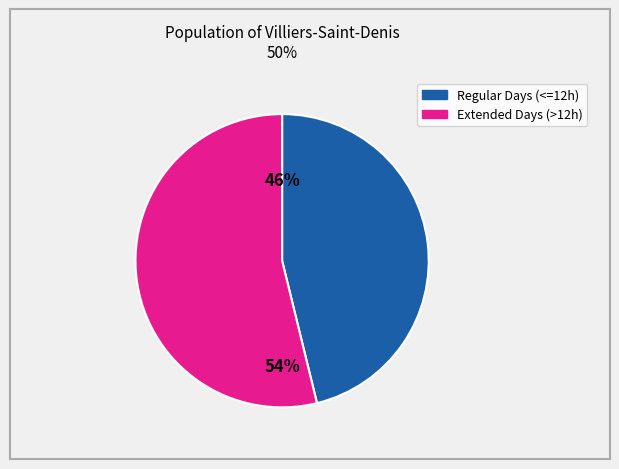

Is there a majority slice in this chart?

Yes